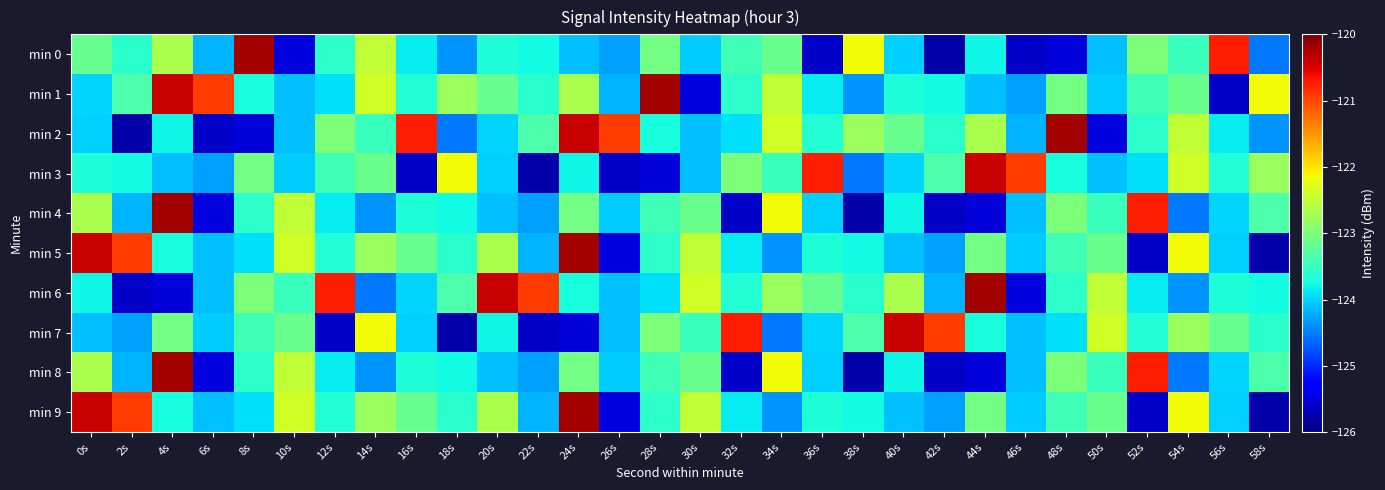

At which category is the sum across all series the highest?

24s